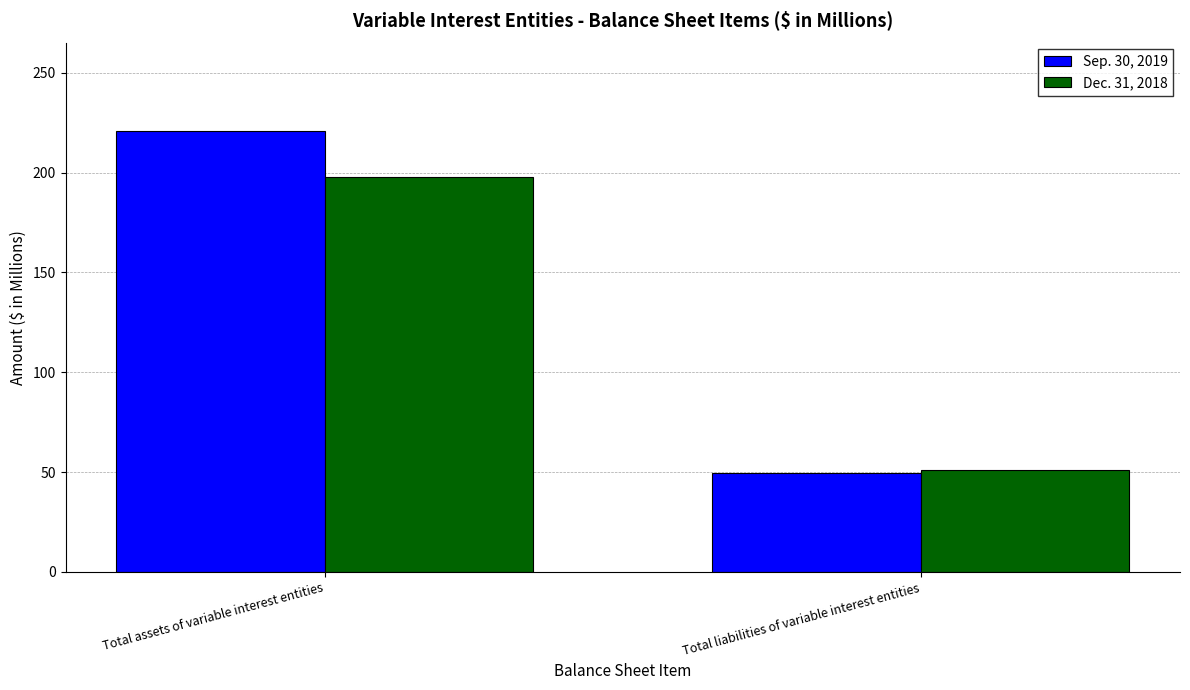

Is it true that Dec. 31, 2018 equals 197.5 at Total assets of variable interest entities?

True